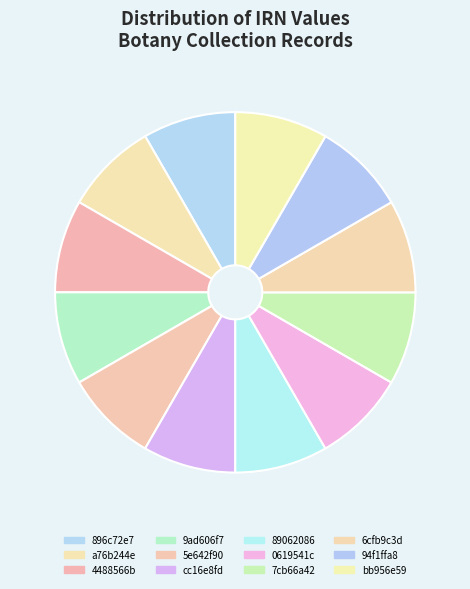

How many segments does this pie chart have?

12